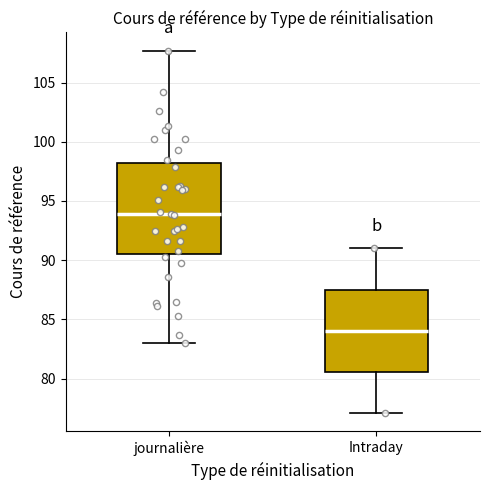

Reading left to right, transcribe this box plot: for each box, give where its median line is, the range the box spans, and where its two whiskers end, as read against the y-axis. The values are not printed on the chart, so give them approximately, as read against the axis.

journalière: median 94.0, box 90.5 to 98.0, whiskers 83.0 to 107.5
Intraday: median 84.0, box 80.5 to 87.5, whiskers 77.0 to 91.0